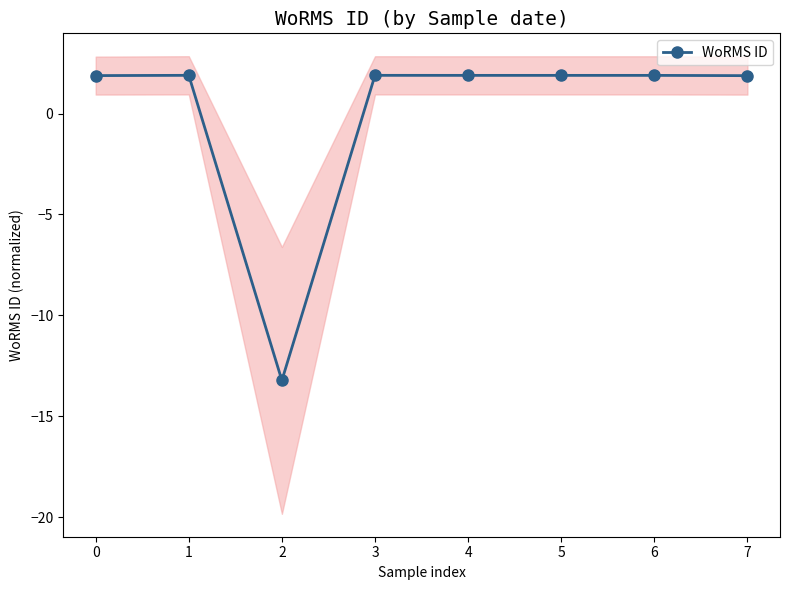

List the labels in order of value, largest first.

1, 3, 4, 5, 6, 0, 7, 2